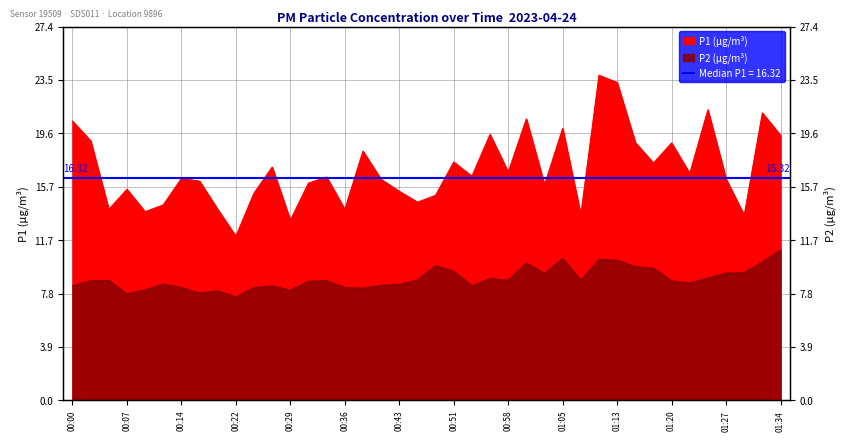

What is the value of the P1 point at the 28th from the left?

19.9